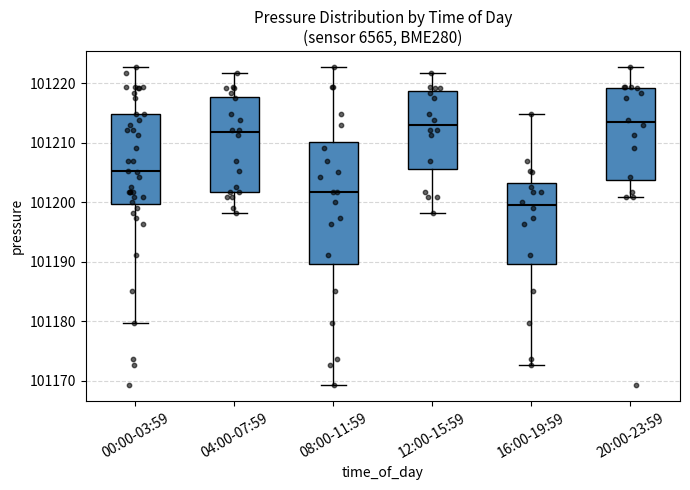

Reading left to right, read every box against the y-axis: the position of its median line, the range the box covers, and the ends of its whiskers. The values are not printed on the chart, so give them approximately, as read against the axis.

00:00-03:59: median 101205, box 101200 to 101215, whiskers 101180 to 101223
04:00-07:59: median 101212, box 101202 to 101218, whiskers 101198 to 101222
08:00-11:59: median 101202, box 101190 to 101210, whiskers 101169 to 101223
12:00-15:59: median 101213, box 101206 to 101219, whiskers 101198 to 101222
16:00-19:59: median 101200, box 101190 to 101203, whiskers 101173 to 101215
20:00-23:59: median 101213, box 101204 to 101219, whiskers 101201 to 101223